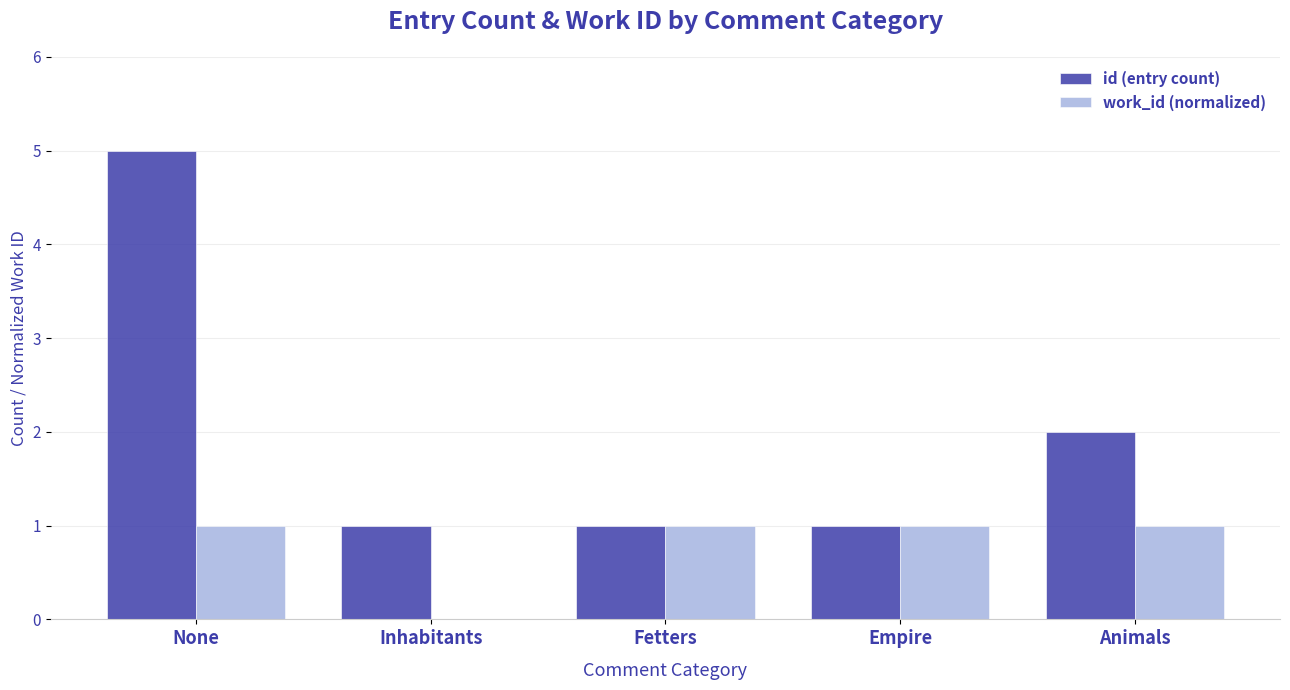

What is the maximum value for id (entry count)?

5